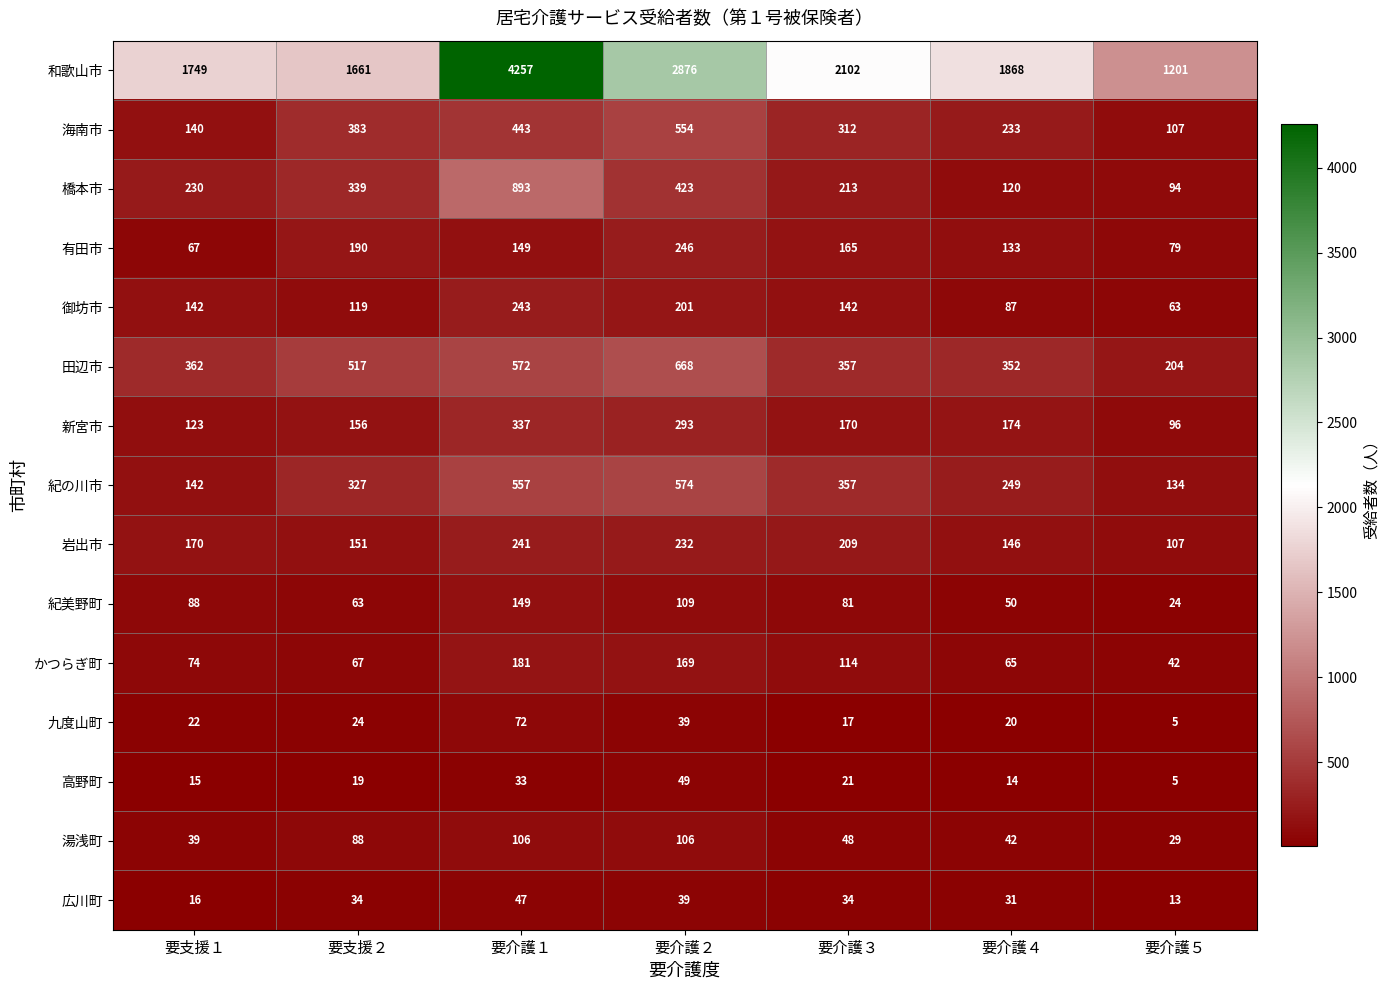

Which series changed the most between 要介護３ and 要介護４?

和歌山市